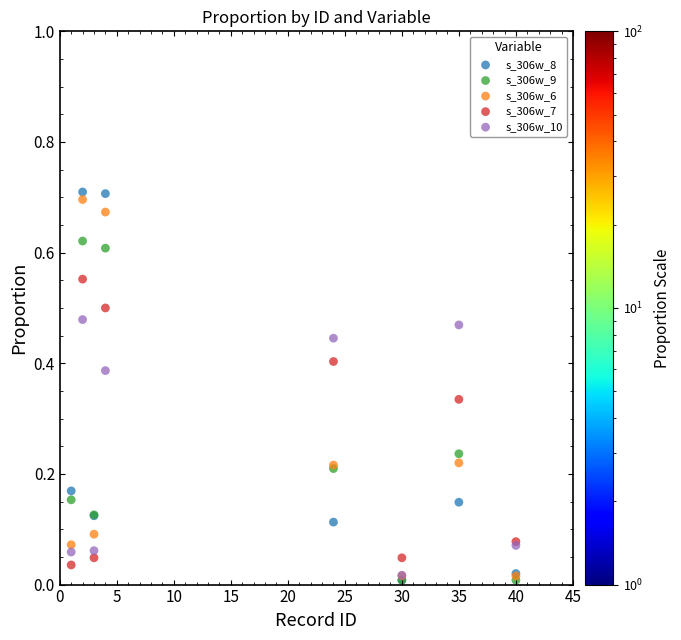

What are all the series names shown in the legend?

s_306w_8, s_306w_9, s_306w_6, s_306w_7, s_306w_10